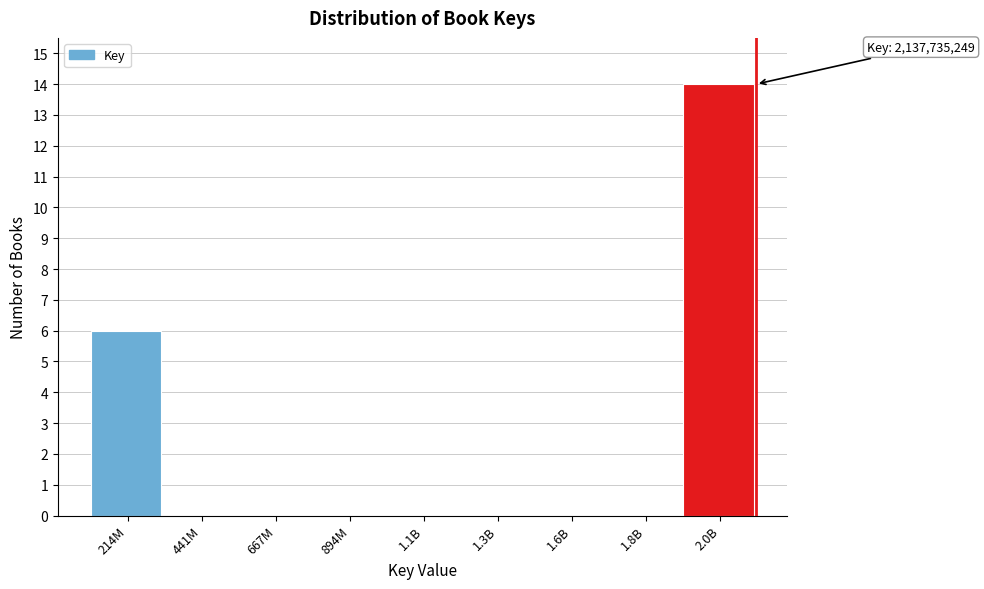

Reading right to left, extract all data points from this chart.

2.0B=14	1.8B=0	1.6B=0	1.3B=0	1.1B=0	894M=0	667M=0	441M=0	214M=6